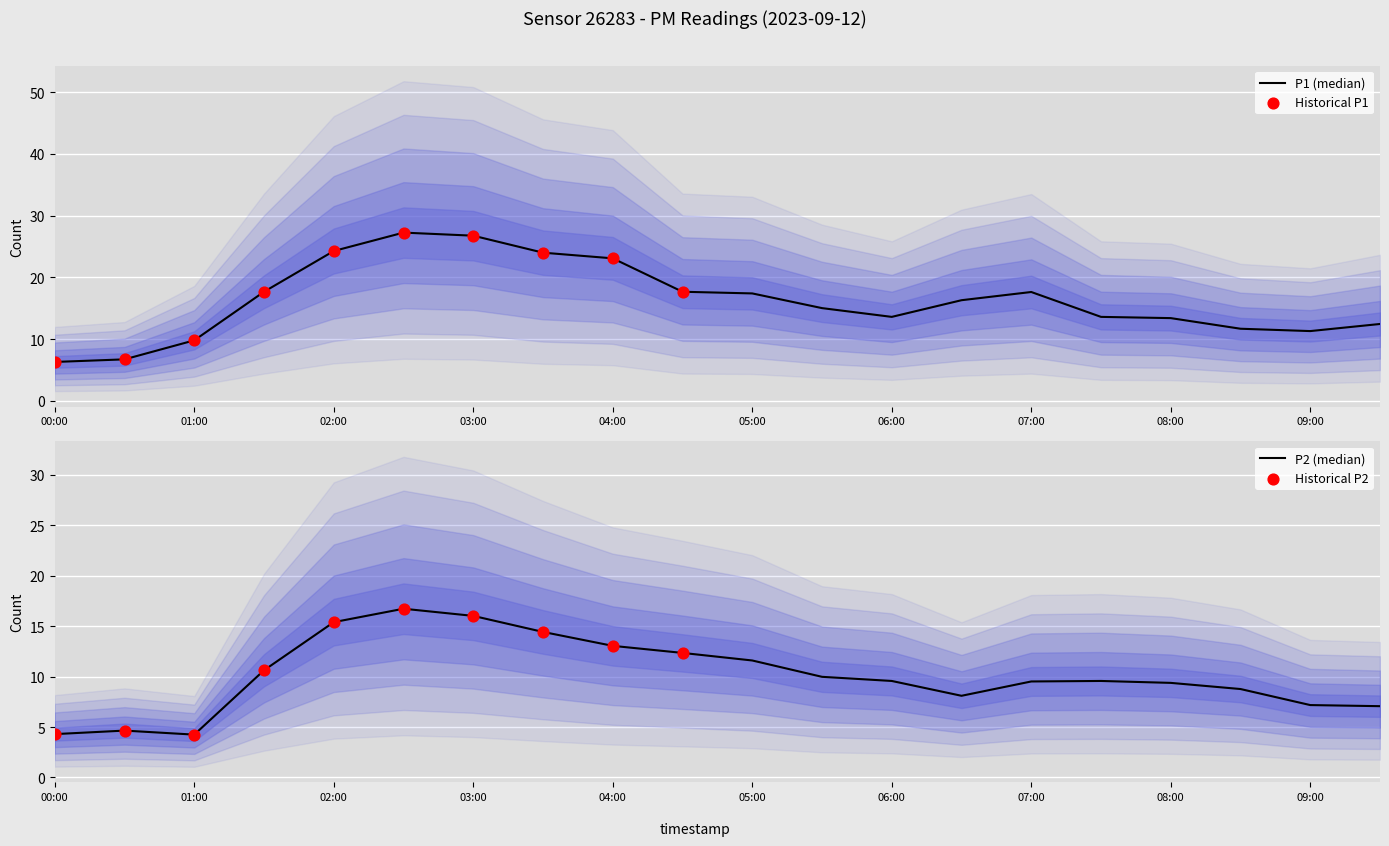

What are all the series names shown in the legend?

P1, P2